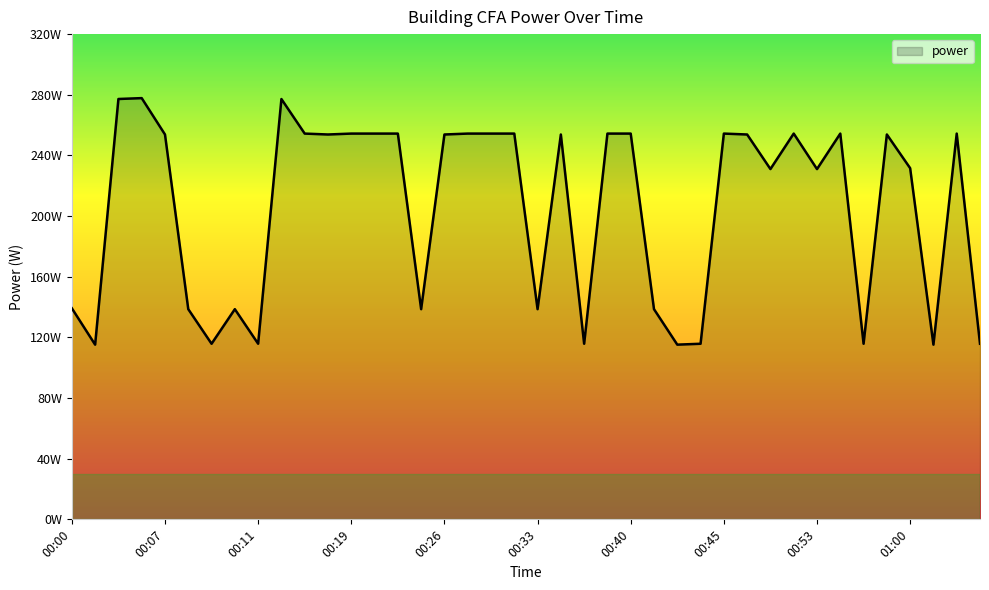

At which category does the chart reach its minimum across all series?

00:01